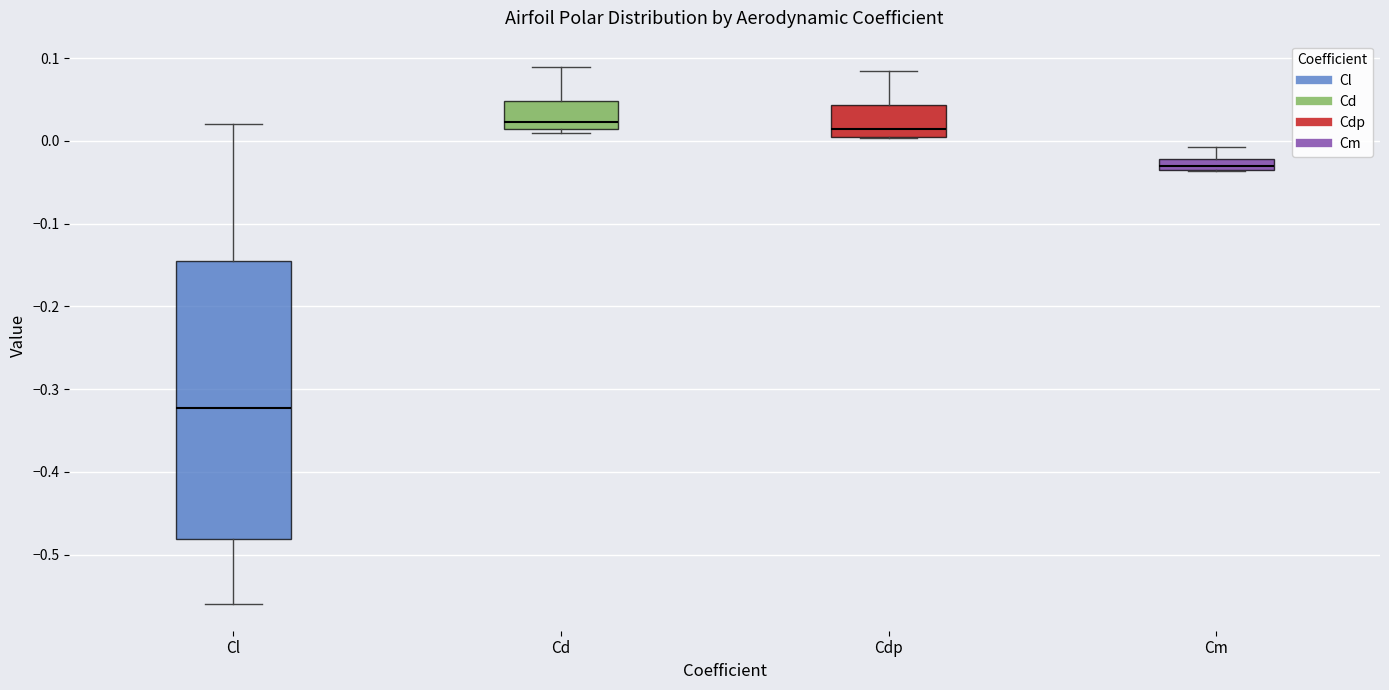

Where is the lower edge of the box for Cl on the y-axis? The values are not printed on the chart, so give them approximately, as read against the axis.

-0.48